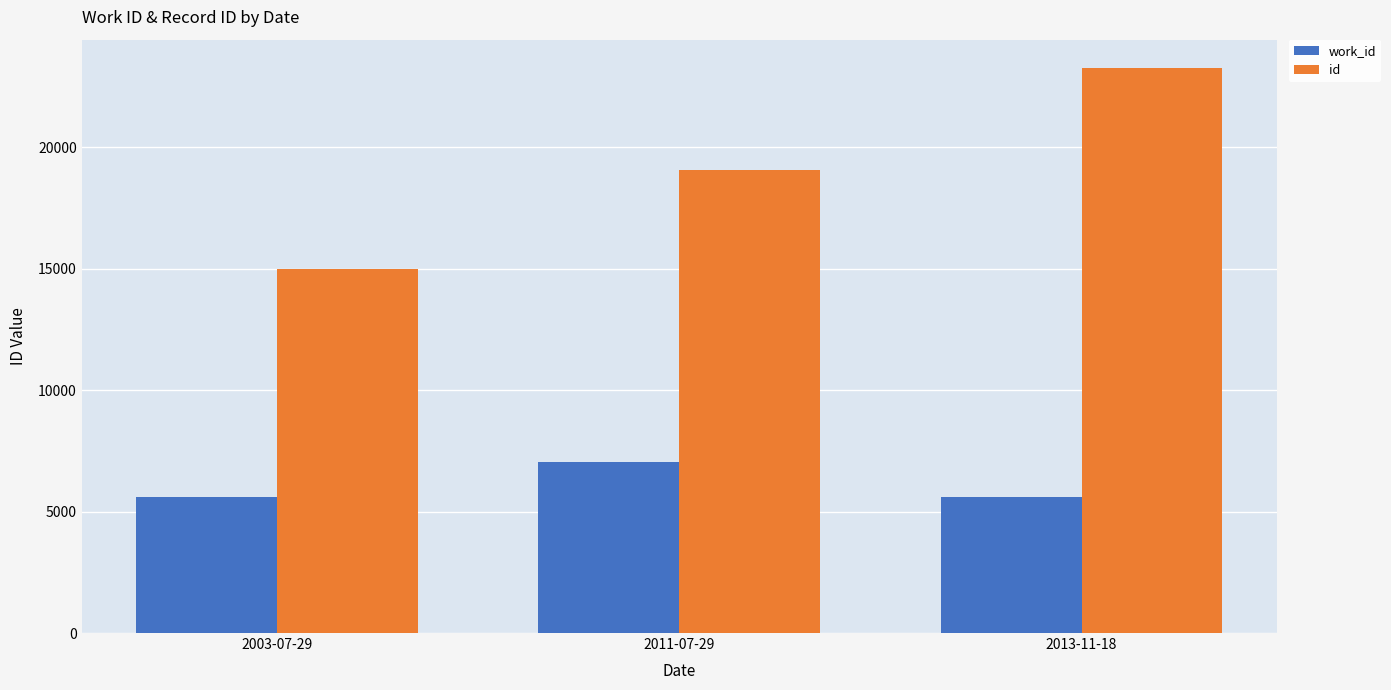

At which label is work_id closest to 6318?

2003-07-29